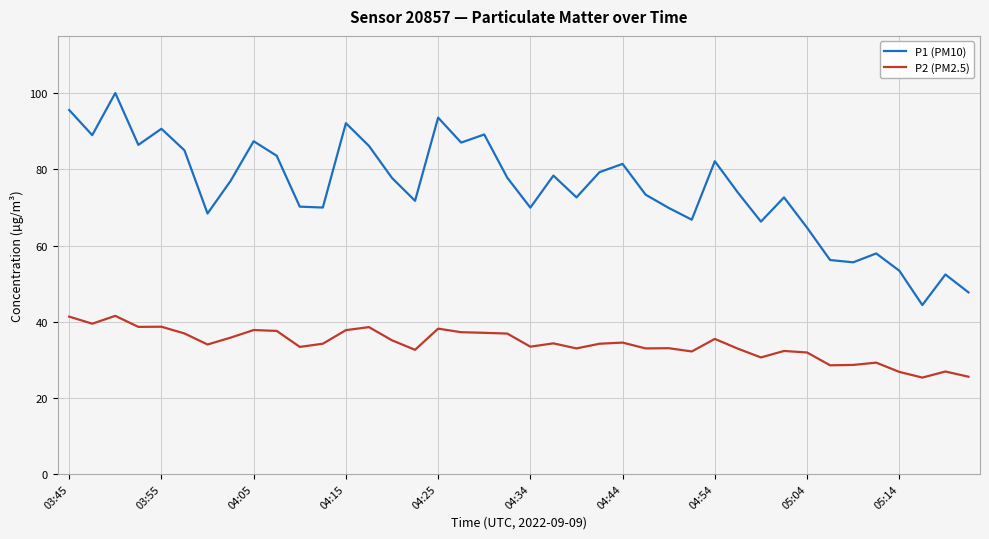

Which series has the largest total across all categories?

P1 (PM10)